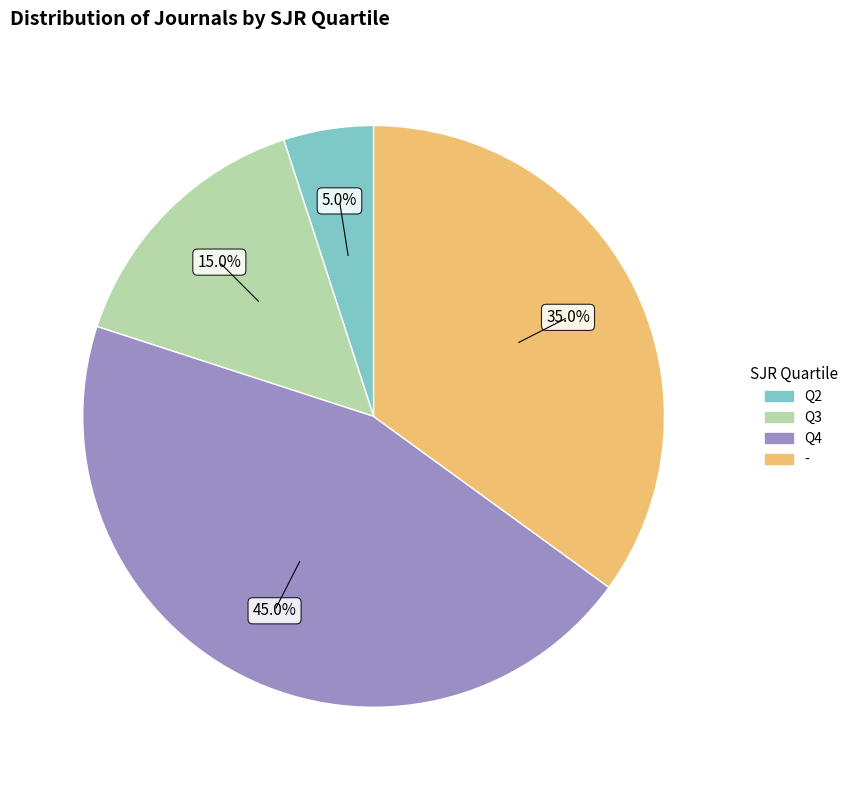

Count the number of slices in the pie.

4